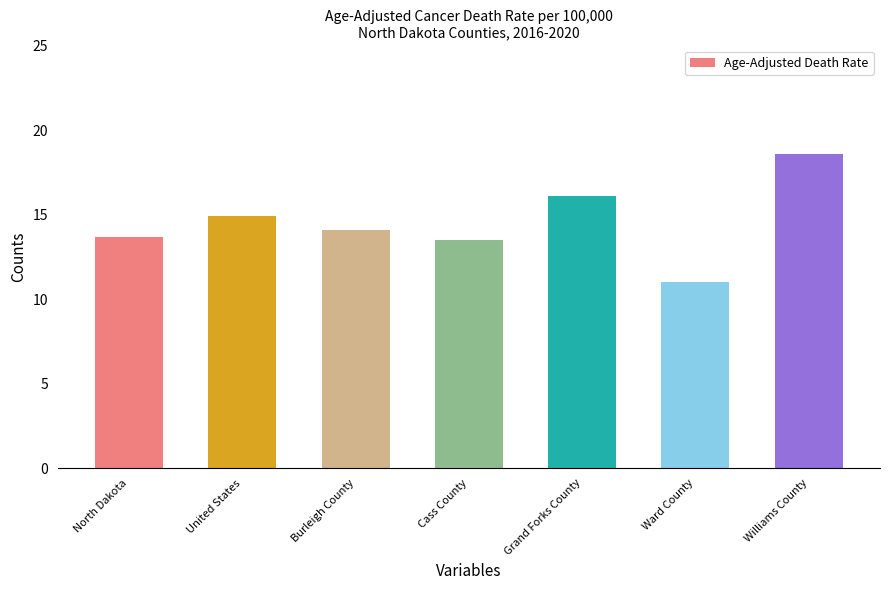

The chart shows a value of 7.1 at United States. True or false?

False